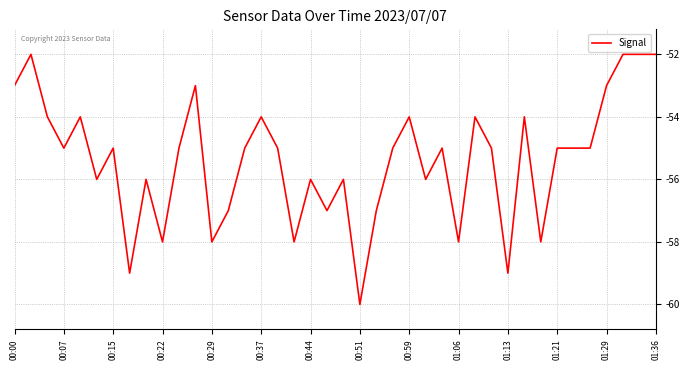

What is the maximum value shown in the chart?

-52